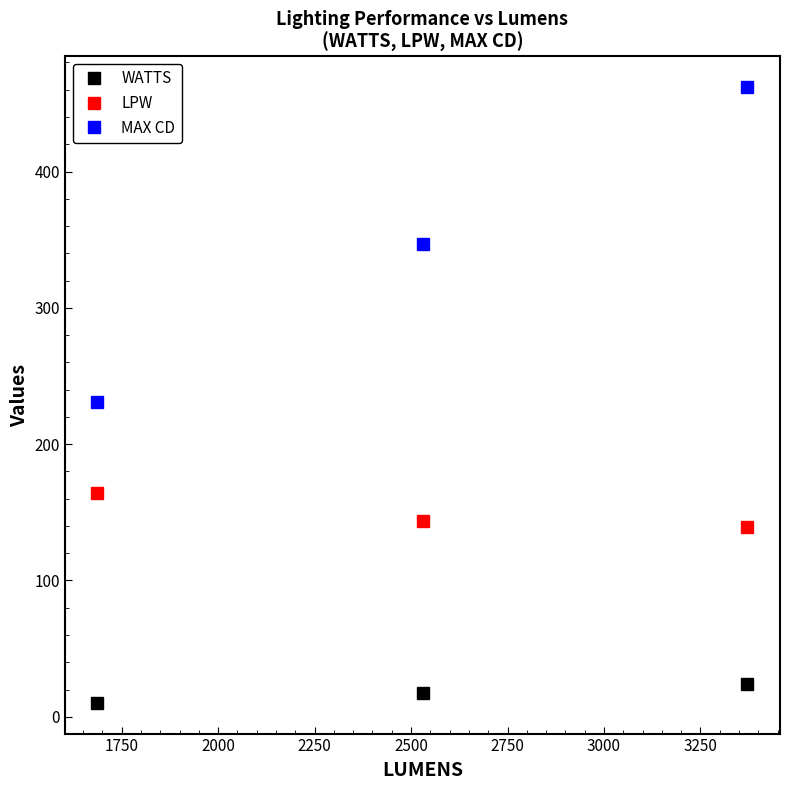

Reading left to right, list all the values displayed in this chart.

WATTS: 10.3	17.6	24.3
LPW: 164.3	143.5	139.0
MAX CD: 231.1	346.5	461.8